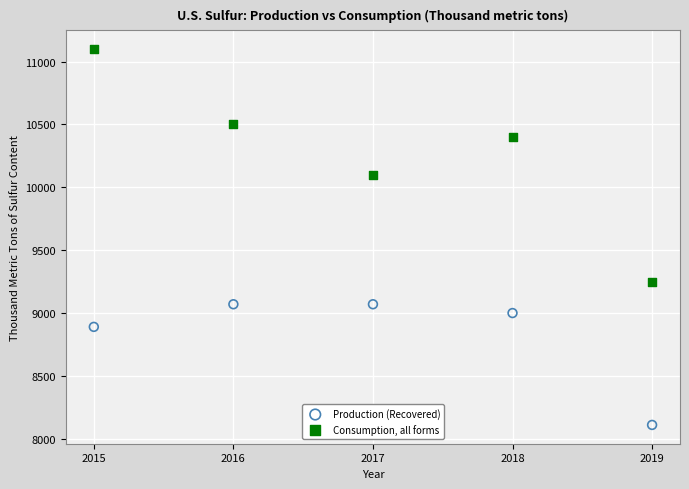

Across all data points, what is the average X value?

2017